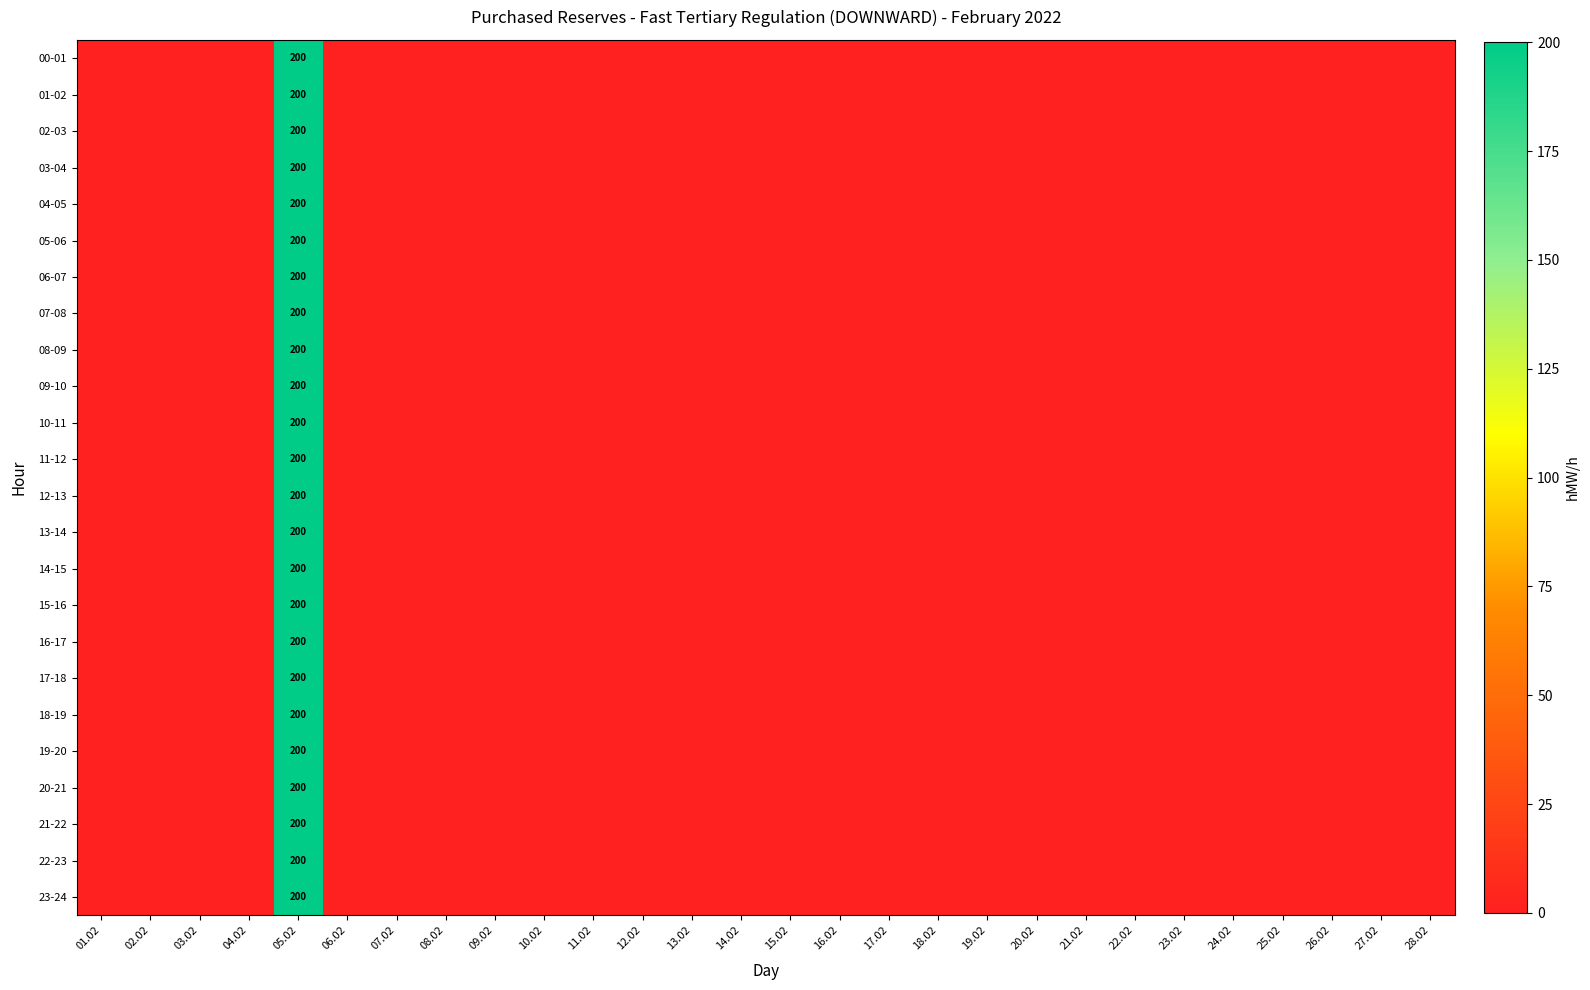

What is the total value across all series at 05.02?

4800